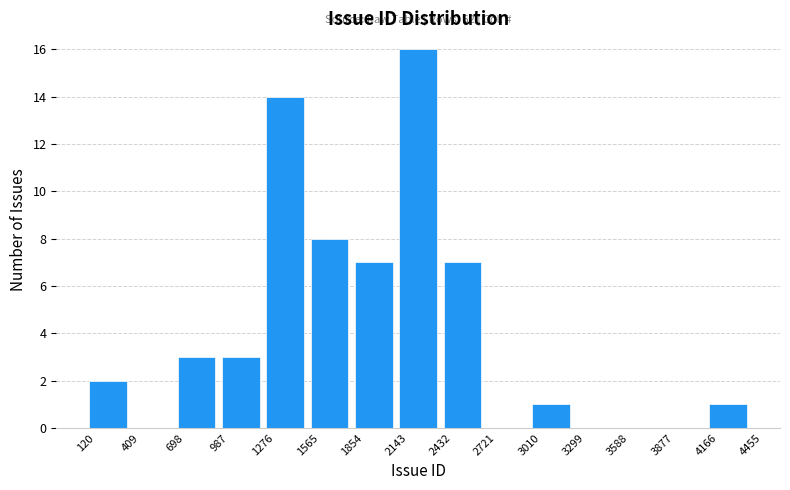

Which range on the x-axis has the tallest bar?

2143 to 2432